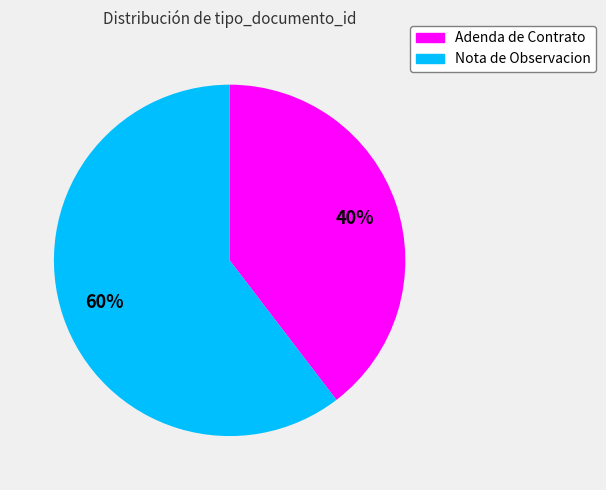

What is the largest slice in the pie chart?

Nota de Observacion